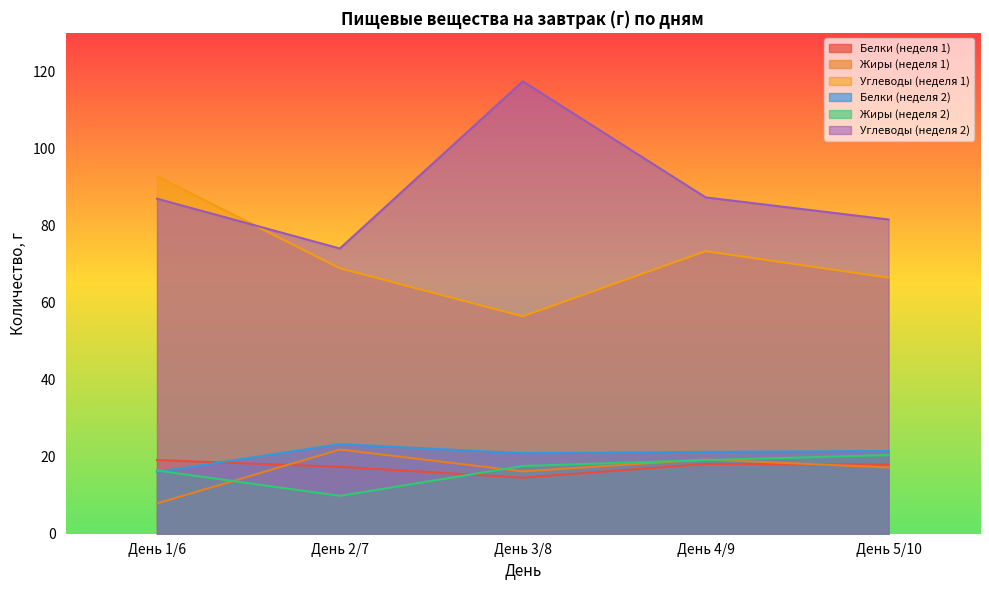

What is the difference between the highest and lowest values at День 2/7?

64.2